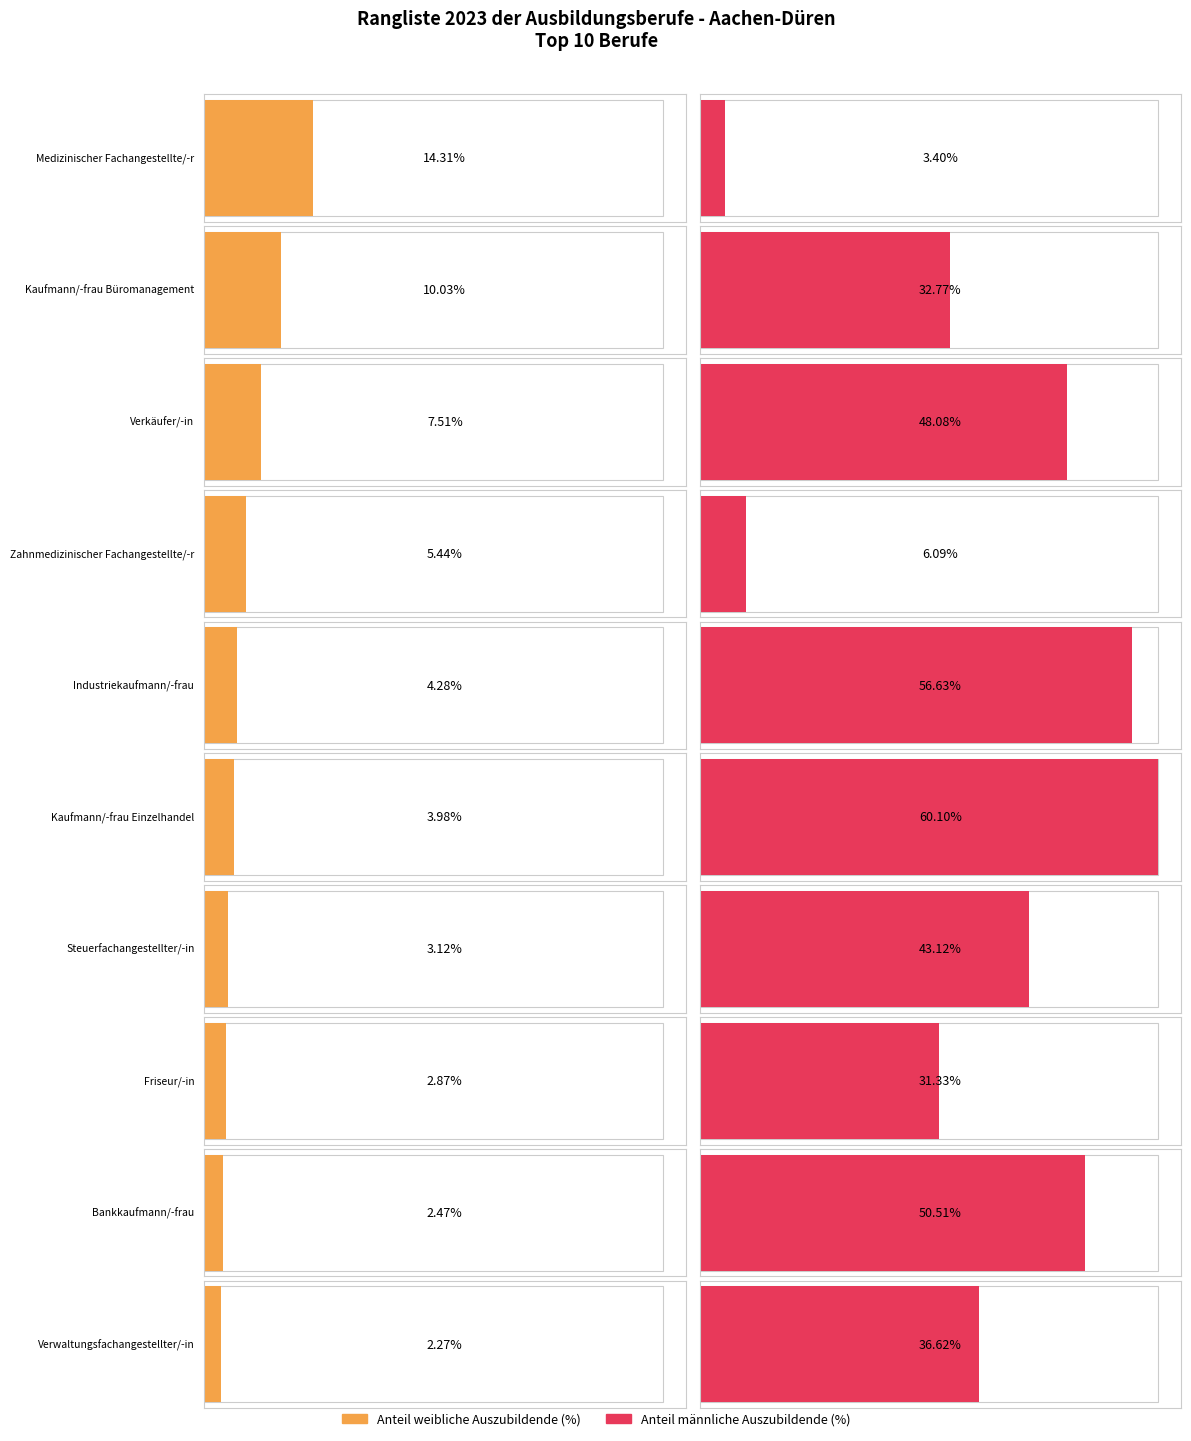

Which series changed the most between Medizinischer Fachangestellte/-r and Verkäufer/-in?

Anteil männliche Auszubildende